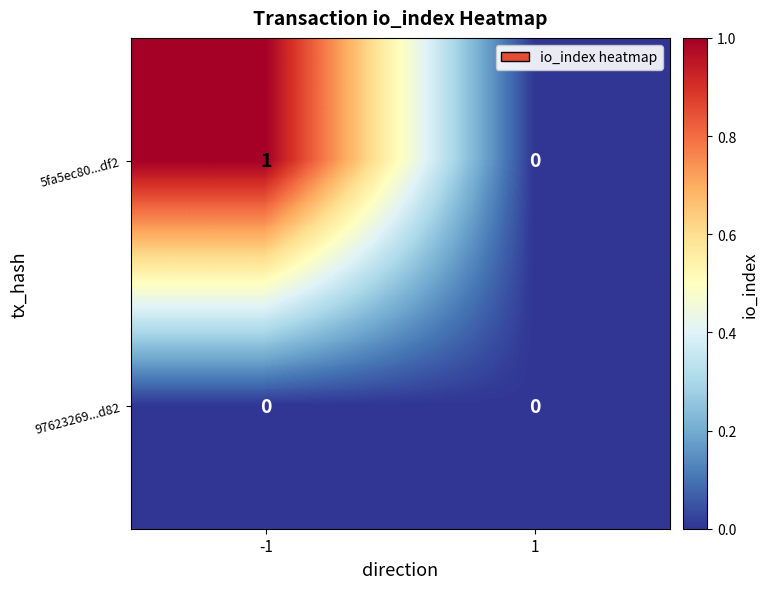

Rank the categories by 5fa5ec80...df2 value from highest to lowest.

-1, 1